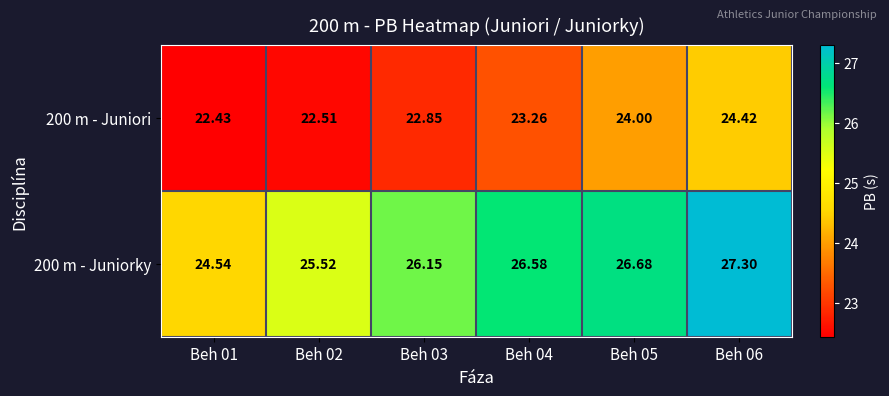

Is the value of 200 m - Juniorky at Beh 03 greater than the value of 200 m - Juniori at Beh 02?

Yes